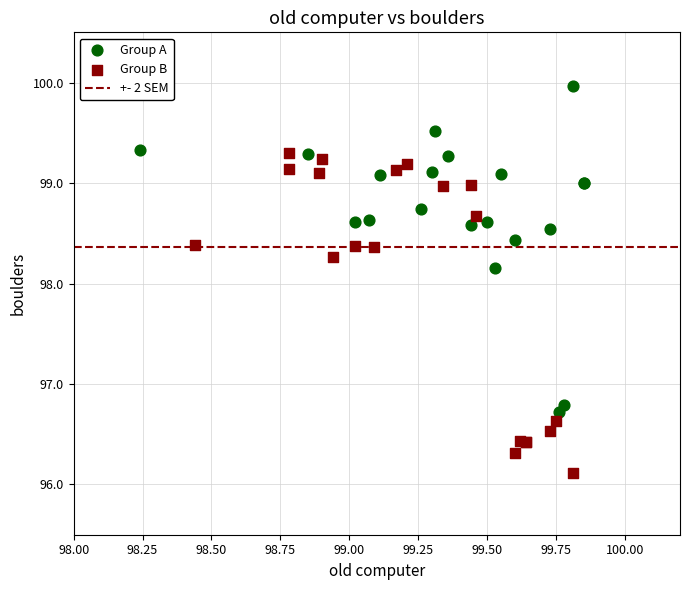

Which series reaches the maximum Y coordinate?

Group A